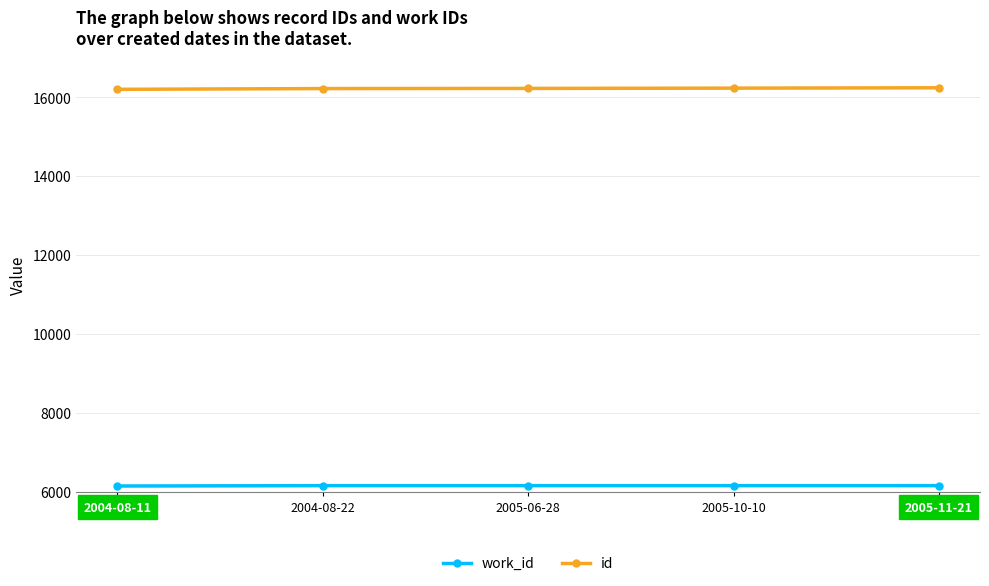

Rank the series at 2004-08-22 from lowest to highest value.

work_id, id